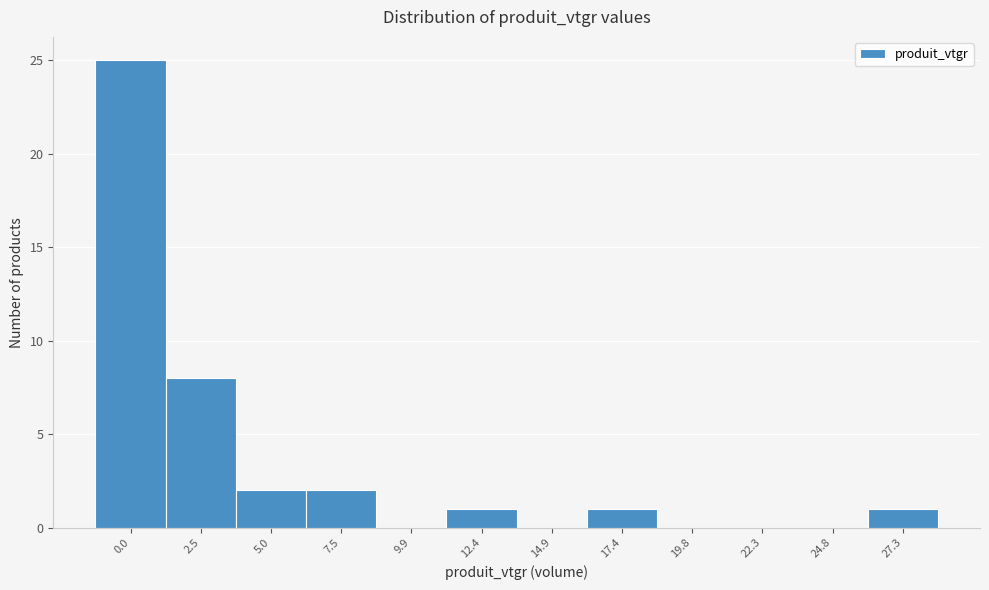

Reading left to right, list all the values displayed in this chart.

0.0=25	2.5=8	5.0=2	7.5=2	9.9=0	12.4=1	14.9=0	17.4=1	19.8=0	22.3=0	24.8=0	27.3=1